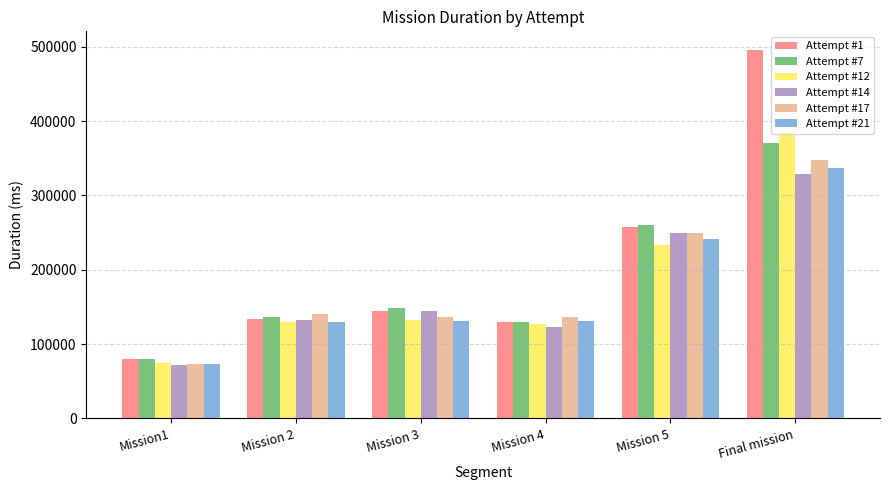

At which label is Attempt #14 closest to 200764?

Mission 5